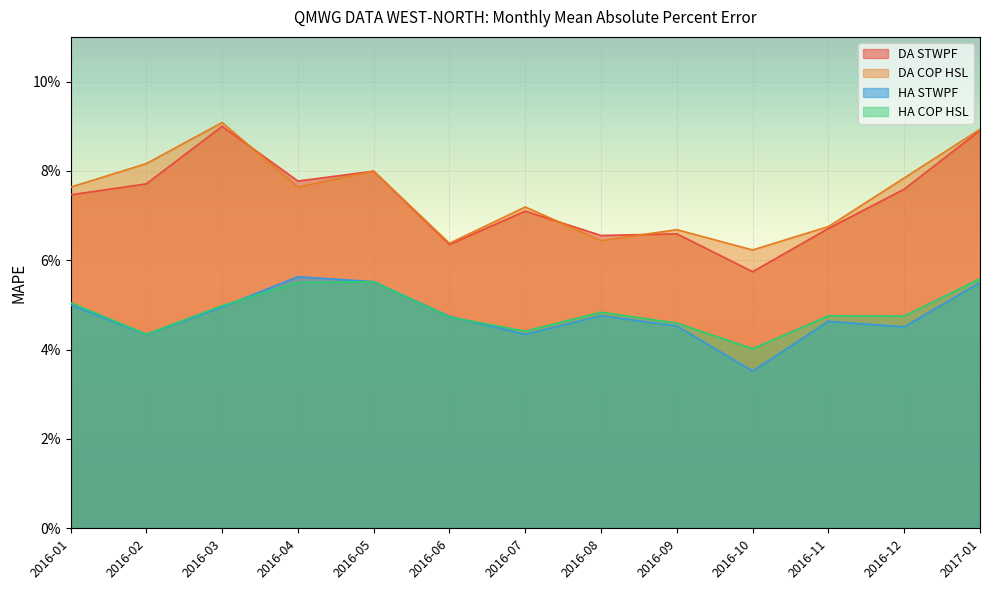

What is the total value across all series at 2016-09?

0.2